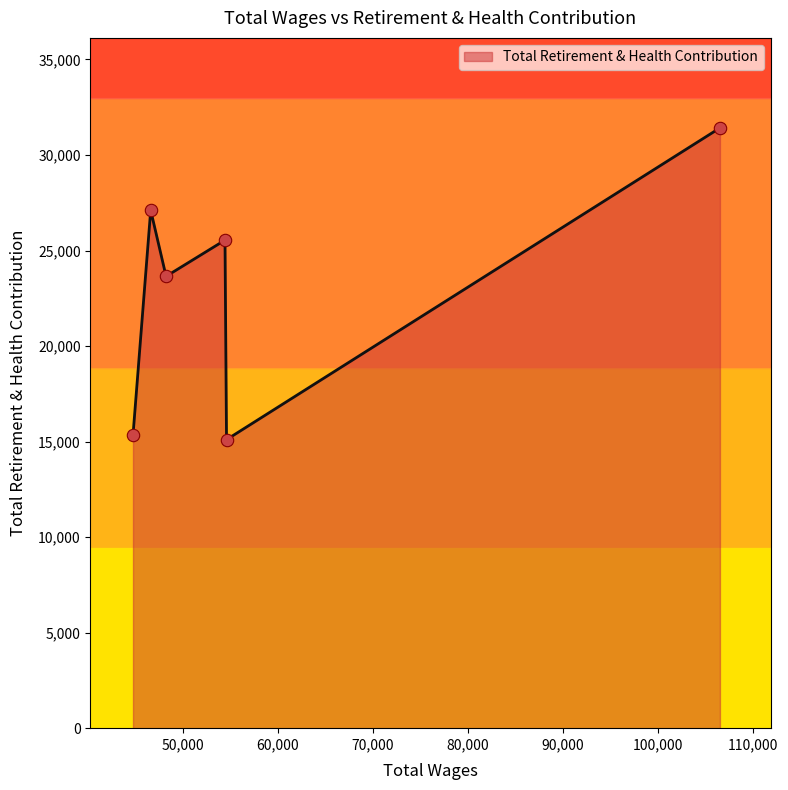

True or false: the data has more than 1 interior local peaks.

True